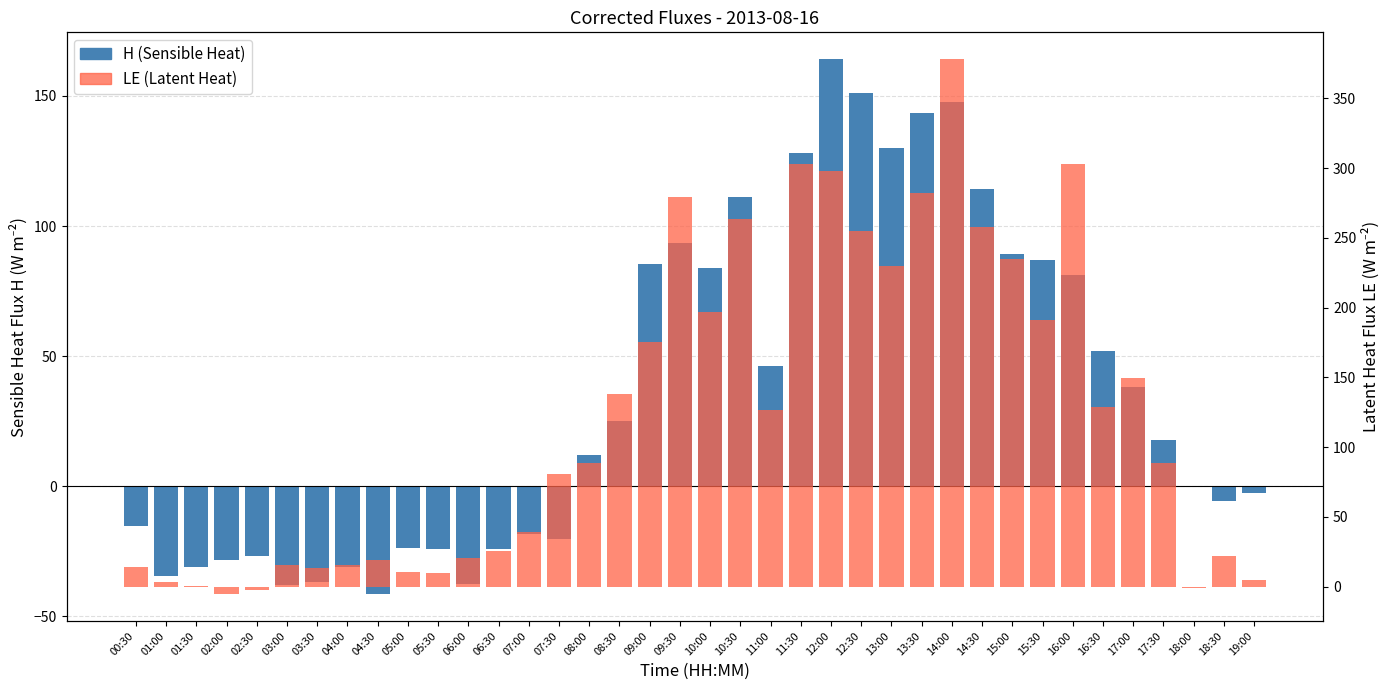

At which category is the sum across all series the highest?

14:00